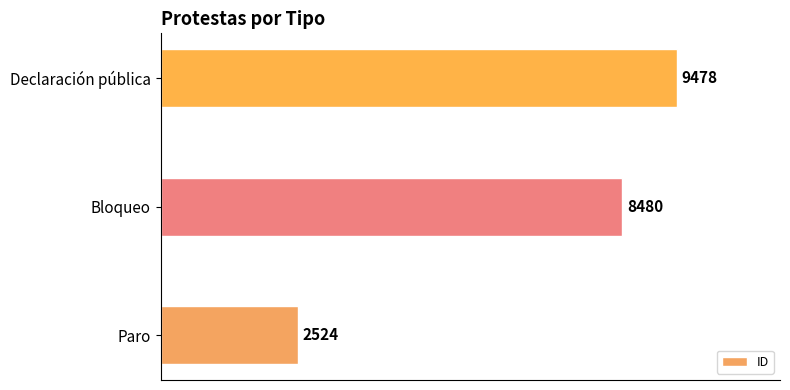

List the labels in order of value, largest first.

Declaración pública, Bloqueo, Paro